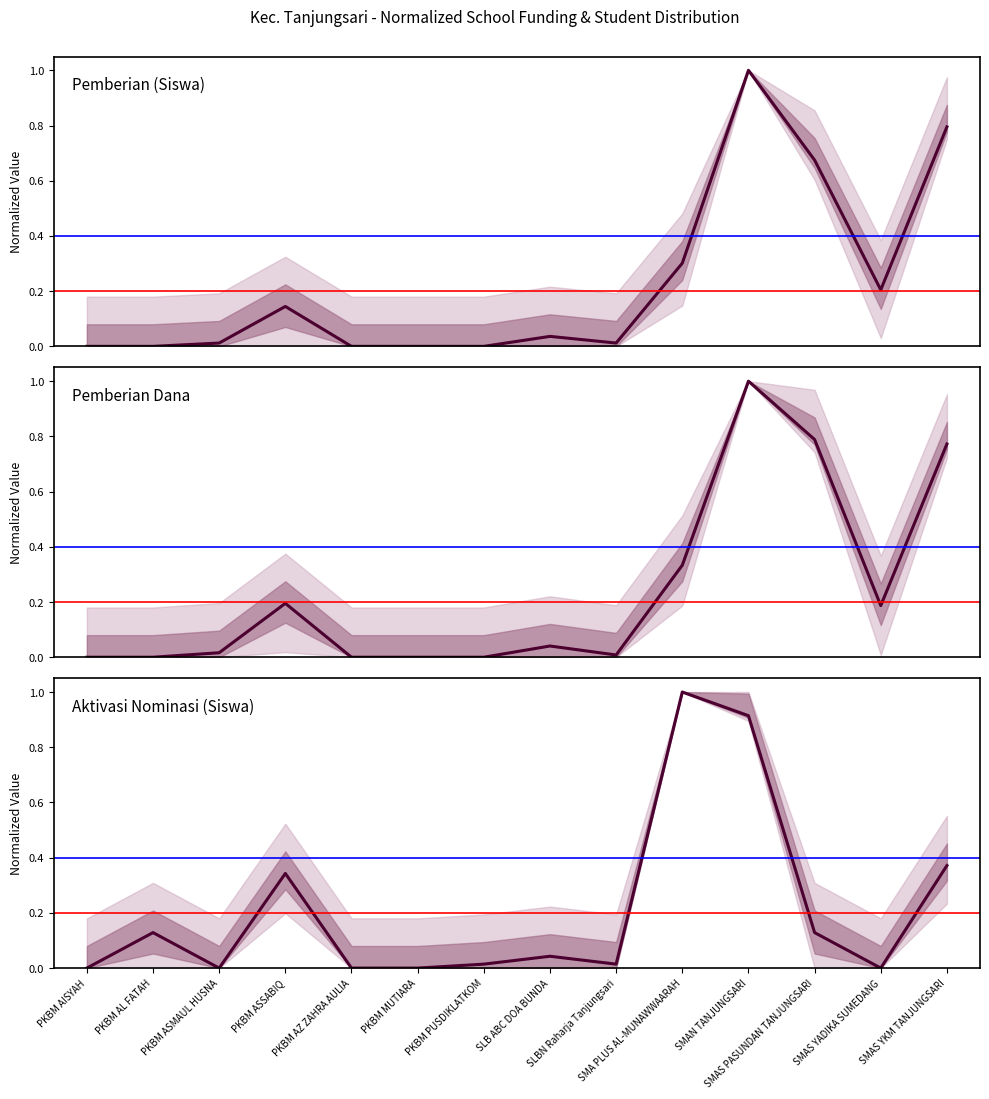

At which label does Aktivasi Nominasi (Siswa) reach its minimum?

PKBM AISYAH